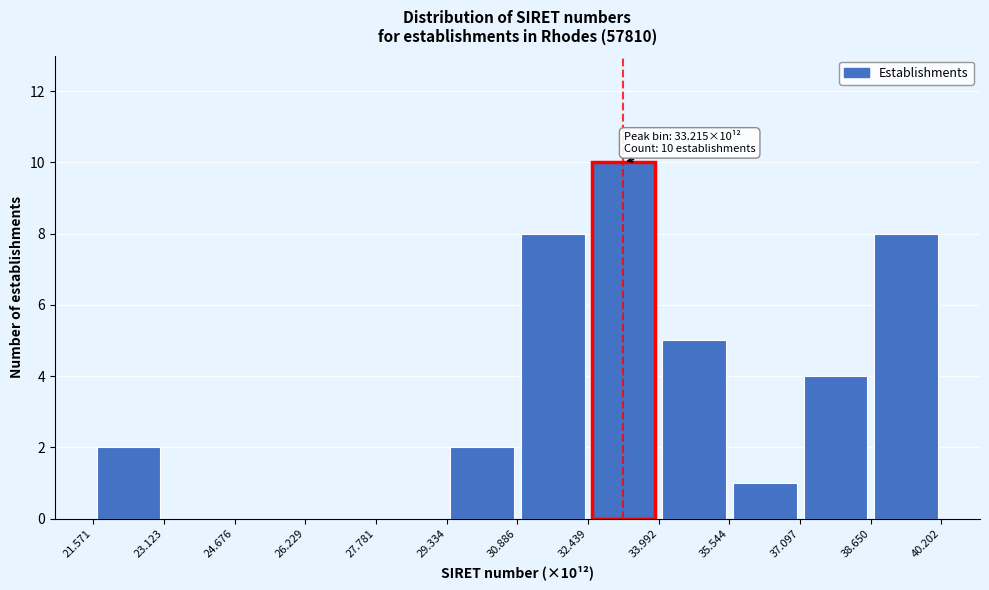

Over which range of the x-axis is the bar tallest?

32.439 to 33.992